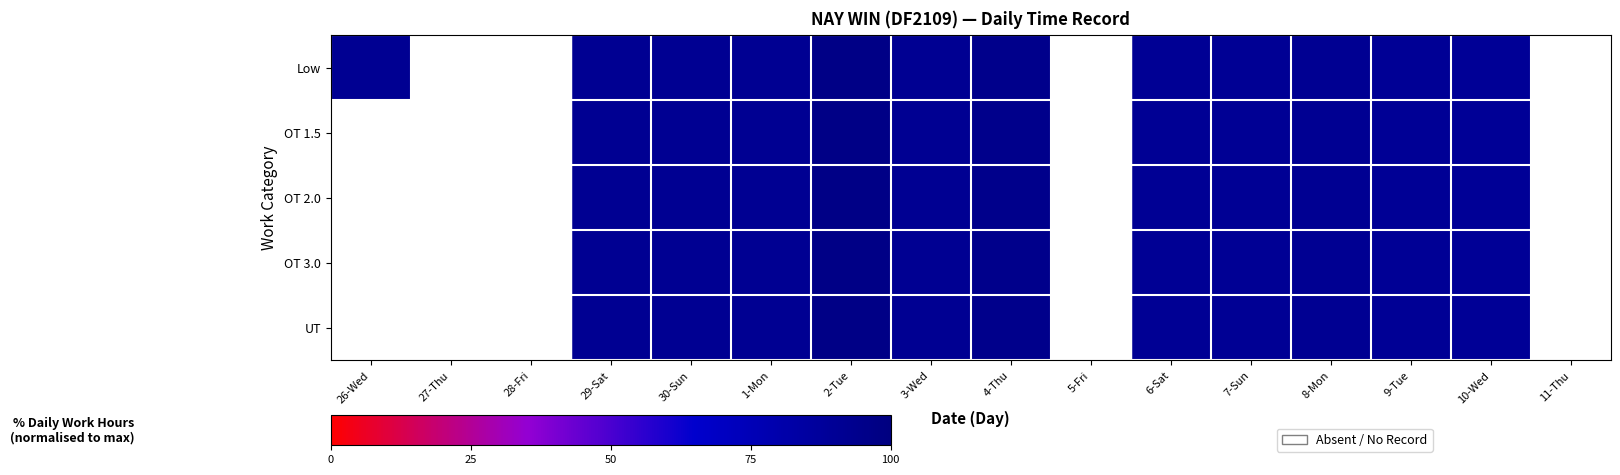

At which category is the sum across all series the highest?

2-Tue